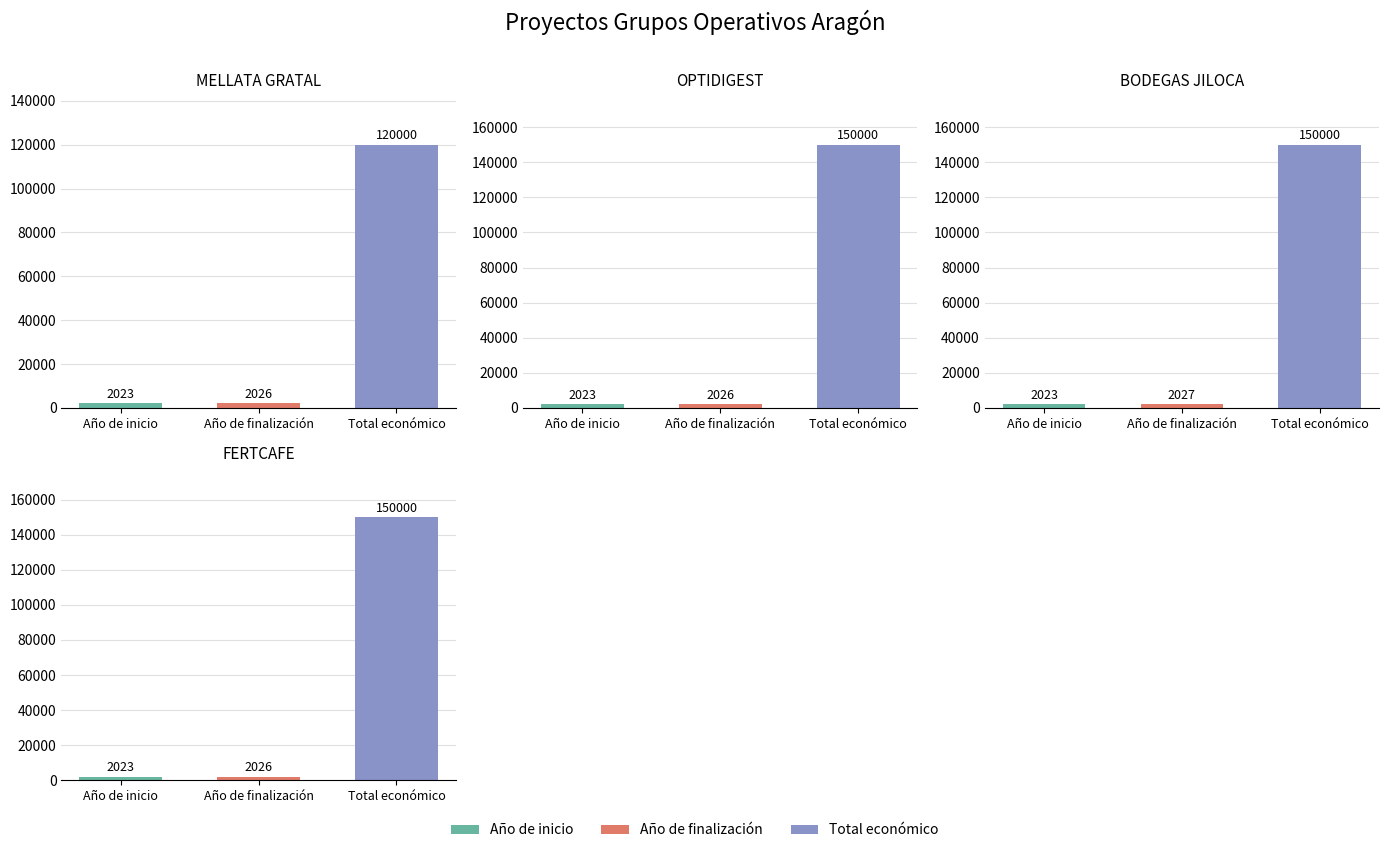

How many data points does each series have?

4